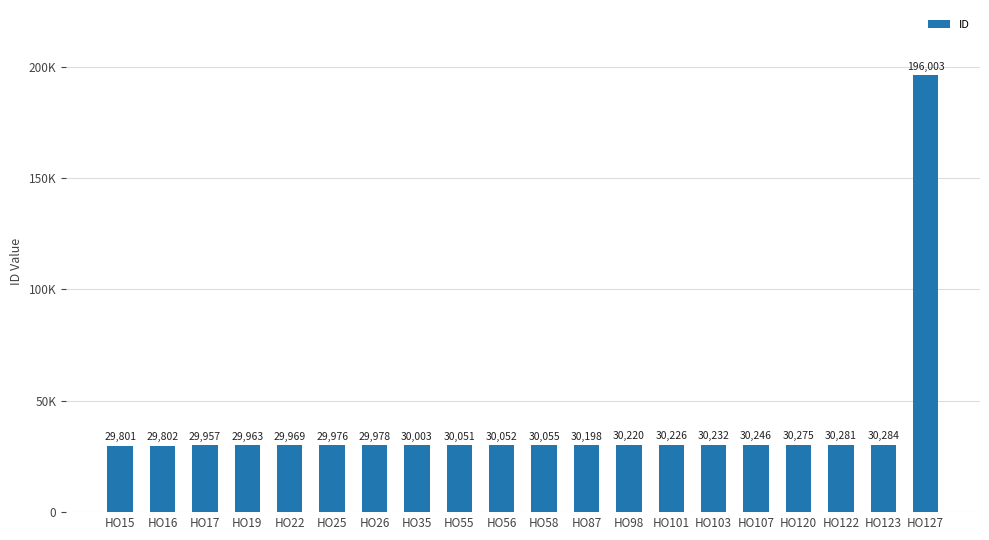

Reading left to right, extract all data points from this chart.

29801	29802	29957	29963	29969	29976	29978	30003	30051	30052	30055	30198	30220	30226	30232	30246	30275	30281	30284	196003